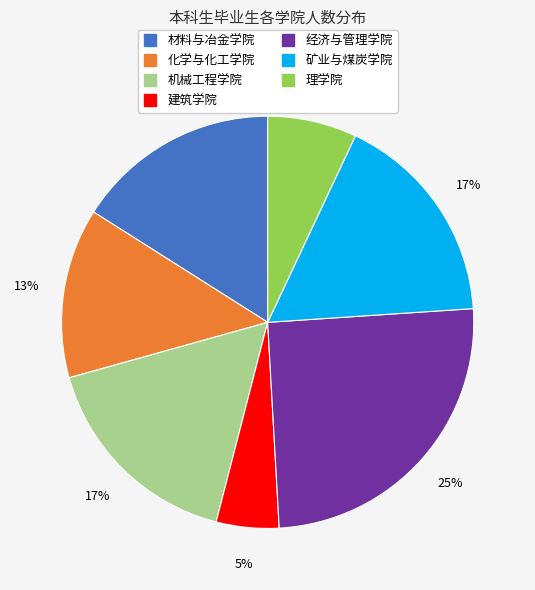

How many slices are in this pie chart?

7